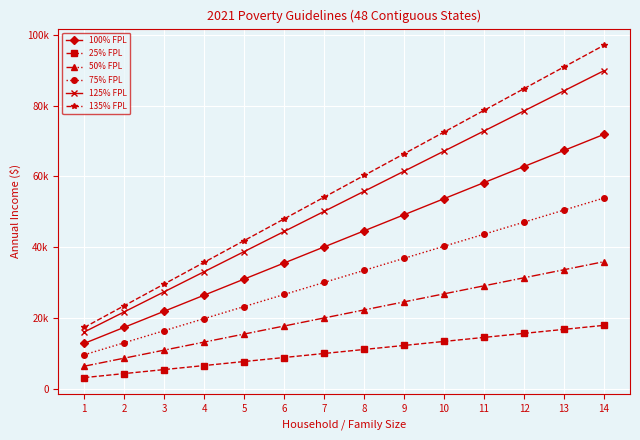

What is the value of the 75% FPL point at the 14th from the left?

53925